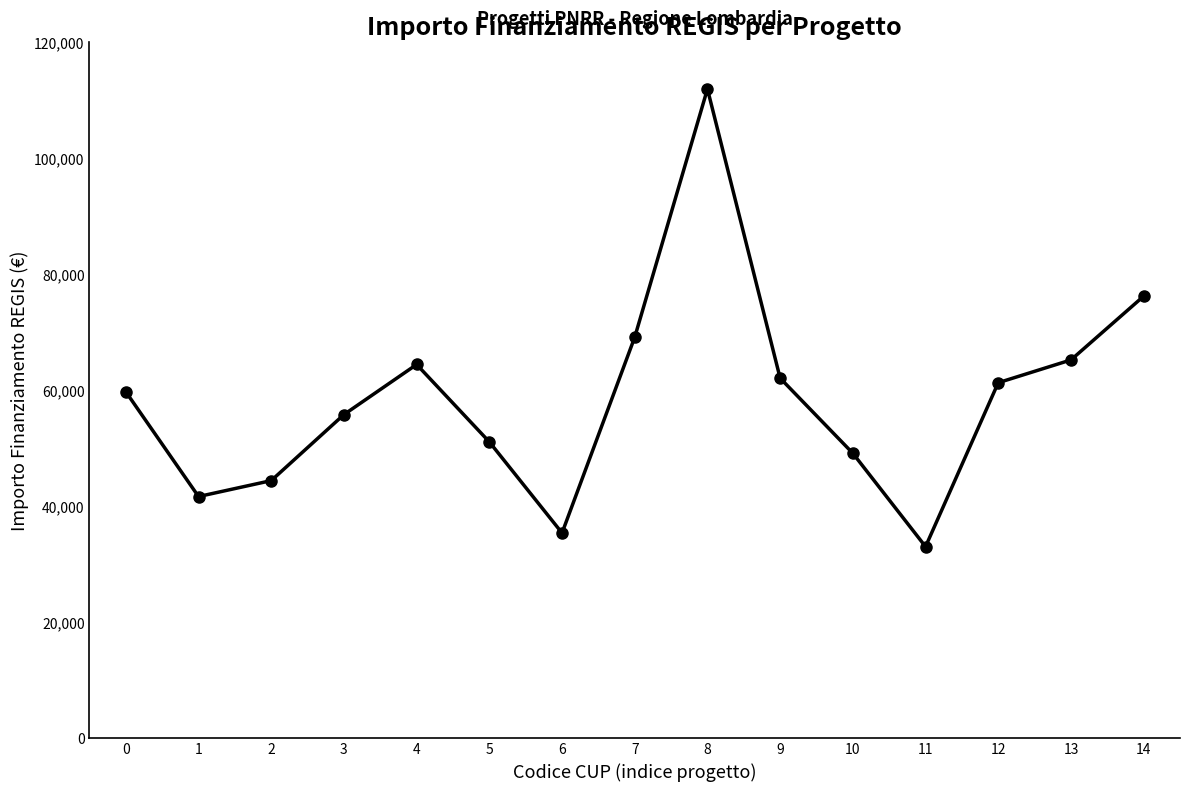

Does the chart display data point markers on the line(s)?

Yes